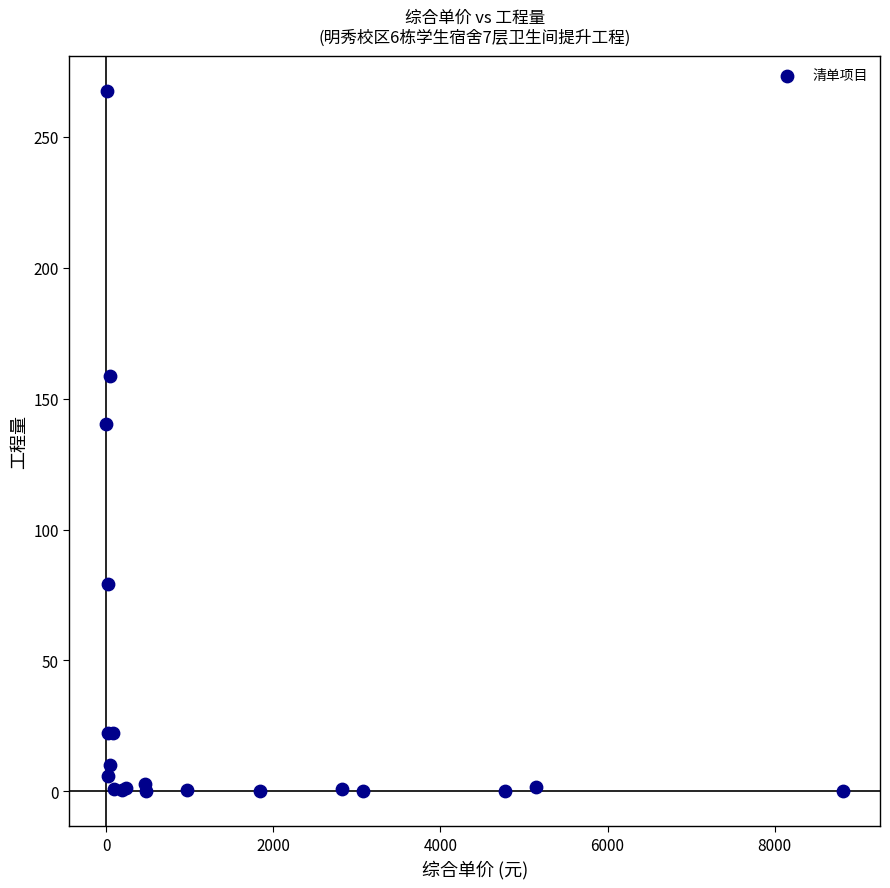

What Y value in the scatter plot is closest to 133?

140.3